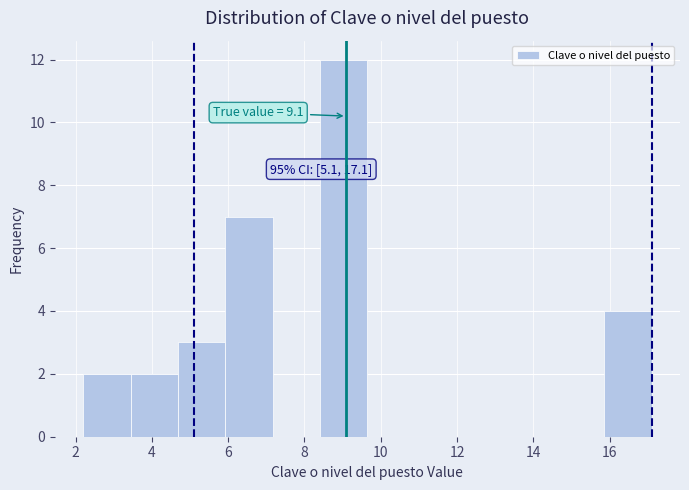

Which range on the x-axis has the tallest bar?

8.4 to 9.6